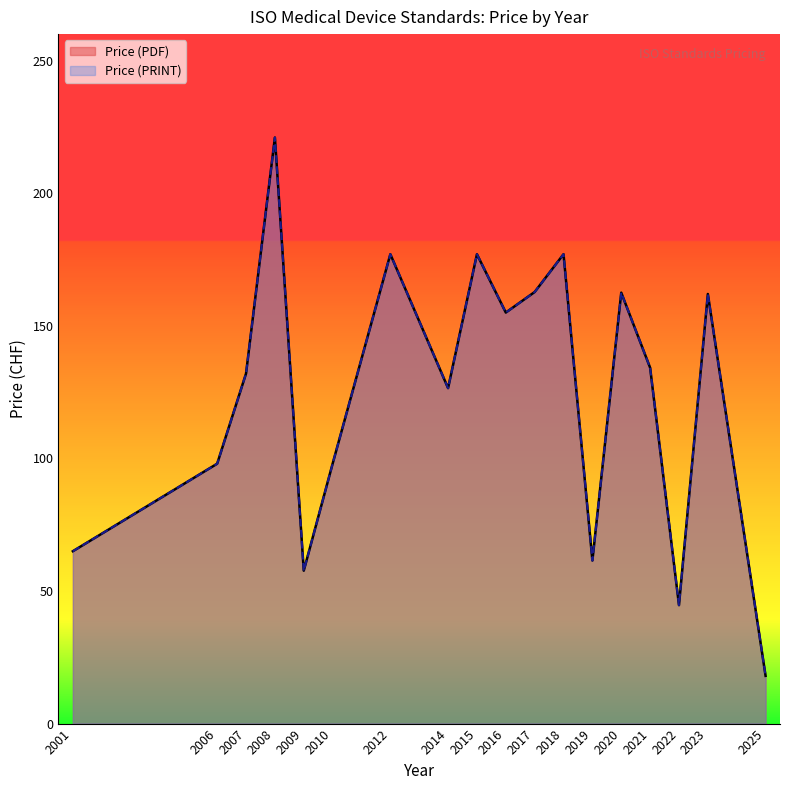

At 18, list the series in order from smallest to largest.

Price (PDF), Price (PRINT)